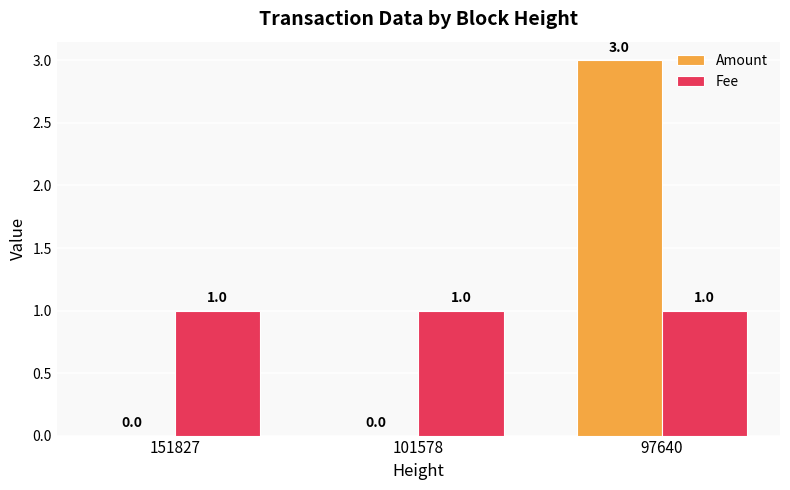

What are all the series names shown in the legend?

Amount, Fee